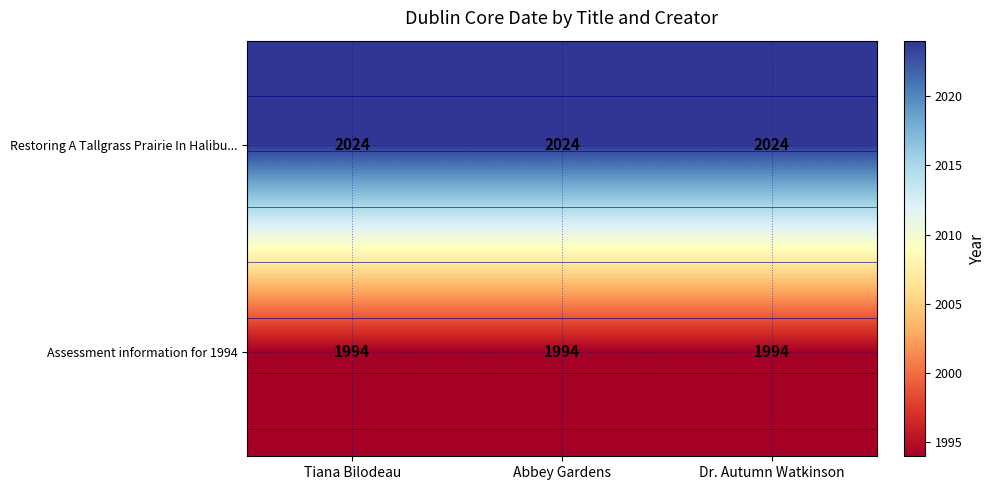

What is the average value of the Restoring A Tallgrass Prairie In Halibu... series?

2024